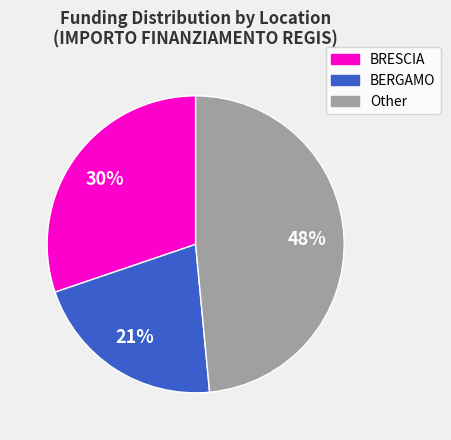

To the nearest percent, what is the difference between the largest and smallest slice percentages?

27%